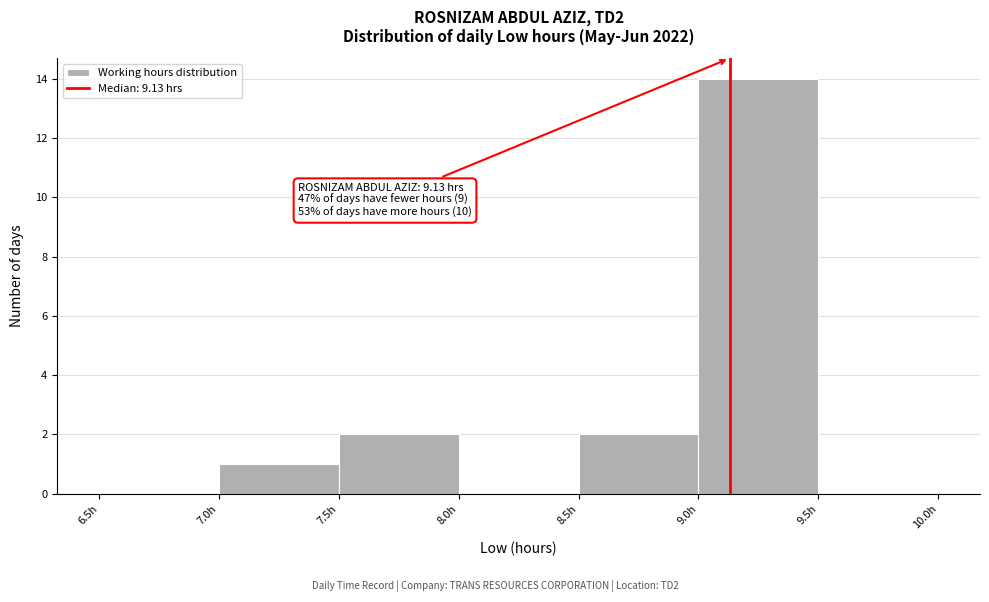

Which range on the x-axis has the tallest bar?

9.0 to 9.5